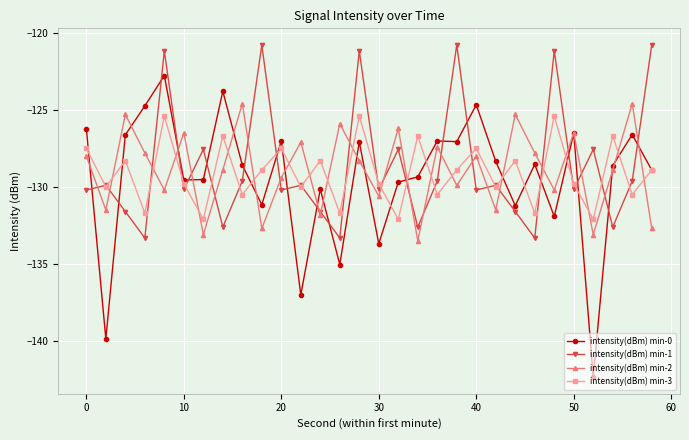

What are all the series names shown in the legend?

intensity(dBm) min-0, intensity(dBm) min-1, intensity(dBm) min-2, intensity(dBm) min-3